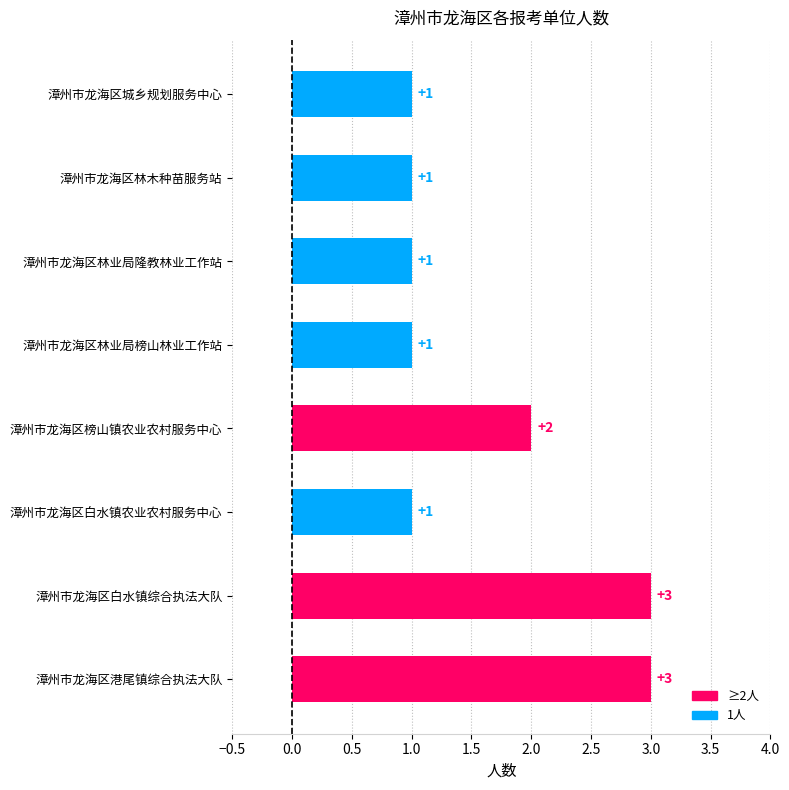

Where is the data nearest to the value 2?

漳州市龙海区榜山镇农业农村服务中心